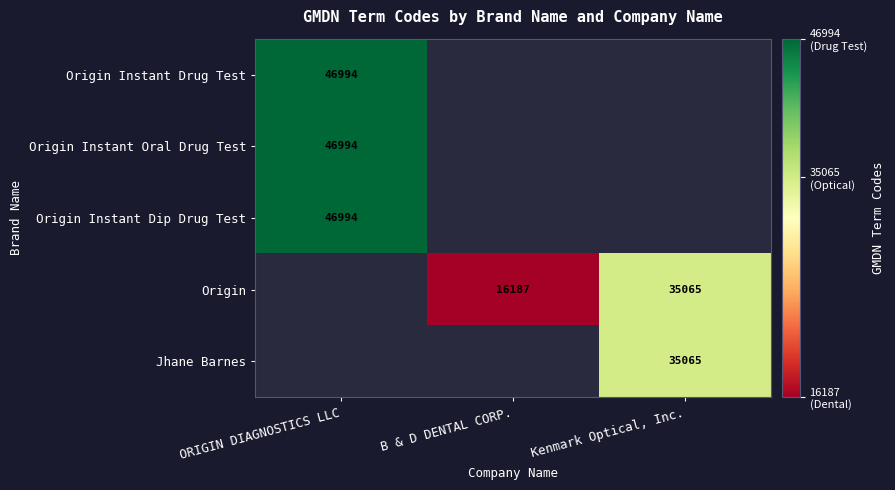

The value of Jhane Barnes at Kenmark Optical, Inc. is 35065. True or false?

True